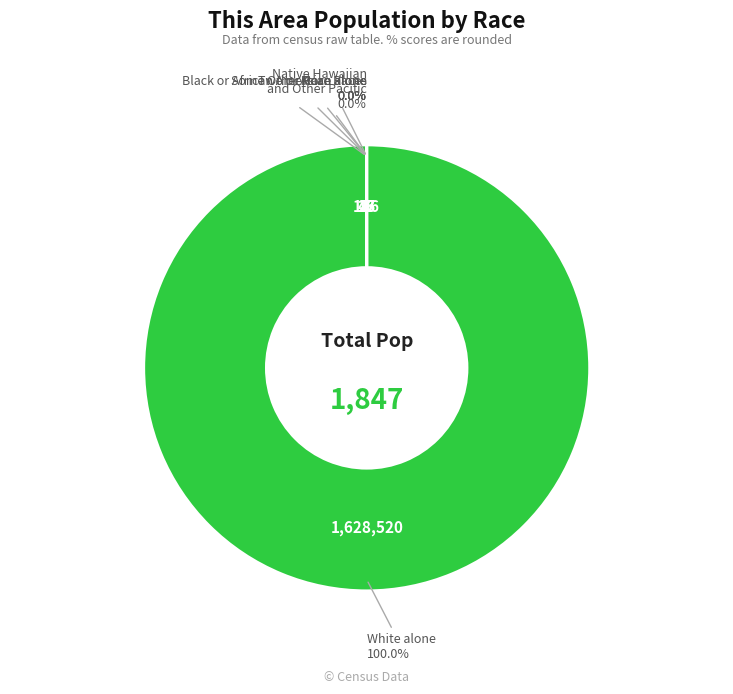

Is there any slice that represents more than half of the pie?

Yes